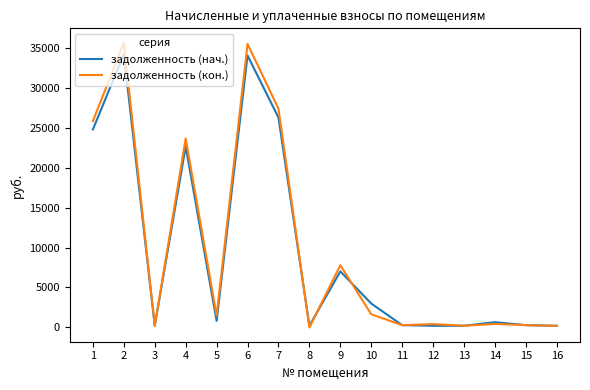

What is the greatest value displayed?

35626.4